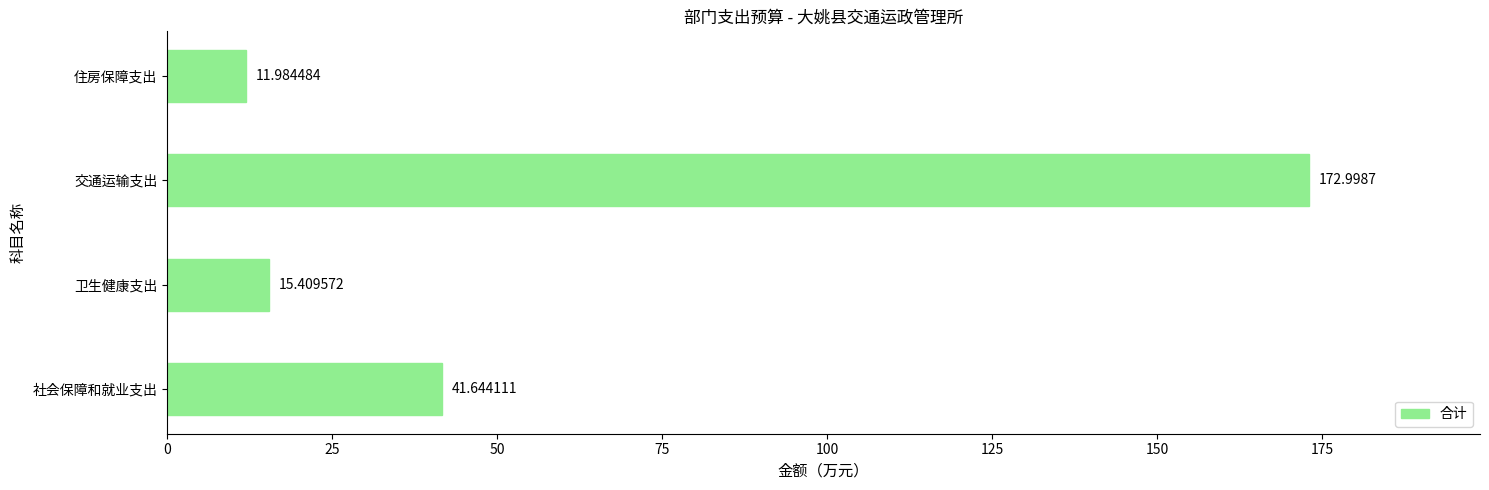

At which category does the chart reach its peak across all series?

交通运输支出